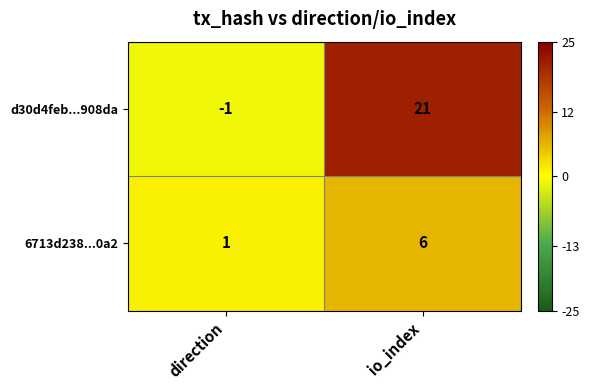

The value of 6713d238...0a2 at io_index is 1. True or false?

False